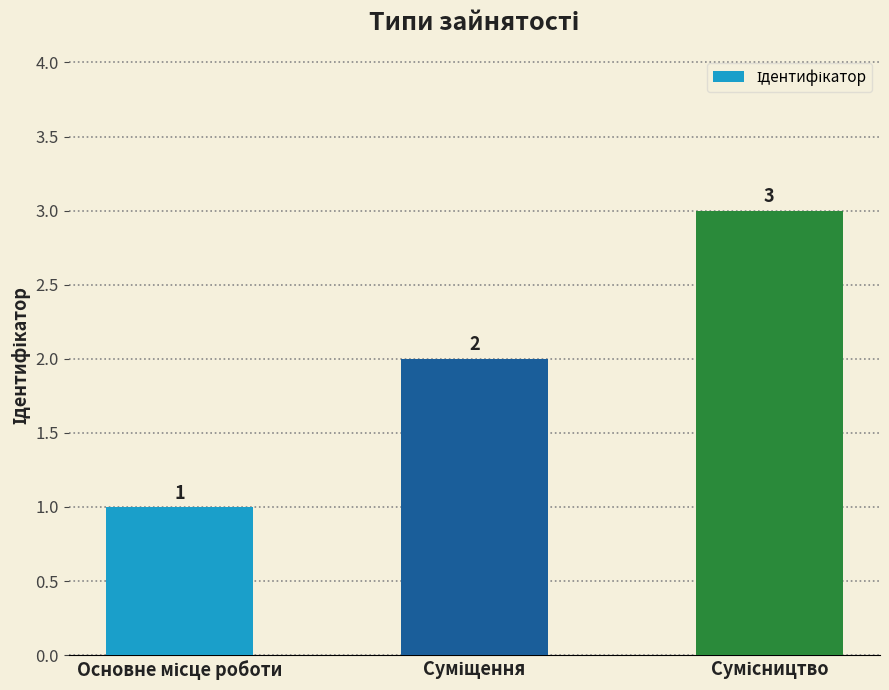

What is the sum of all values?

6